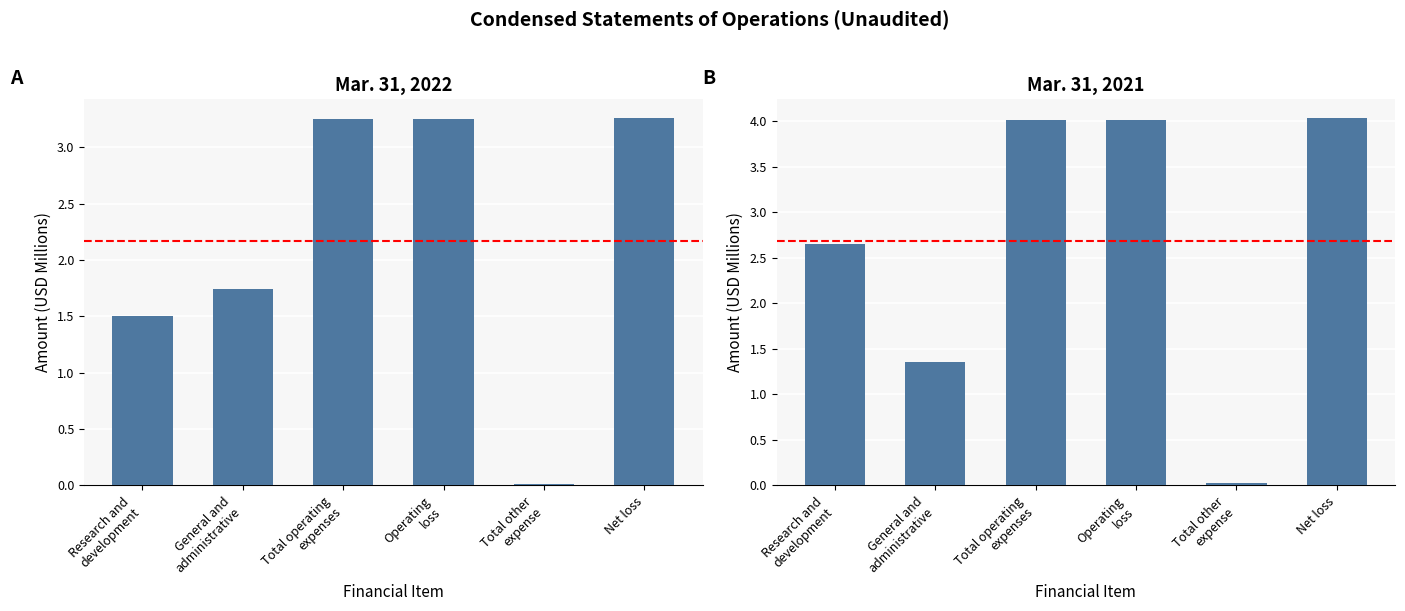

At Net loss, list the series in order from smallest to largest.

Mar. 31, 2022, Mar. 31, 2021